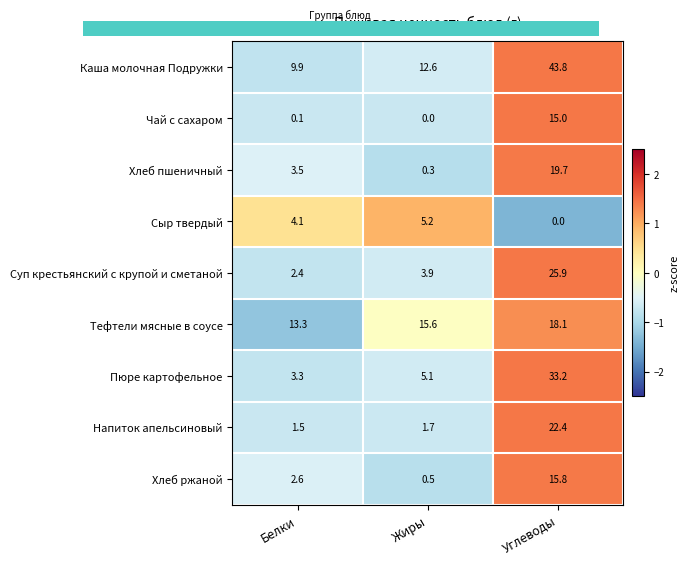

Rank the categories by Напиток апельсиновый value from highest to lowest.

Углеводы, Жиры, Белки